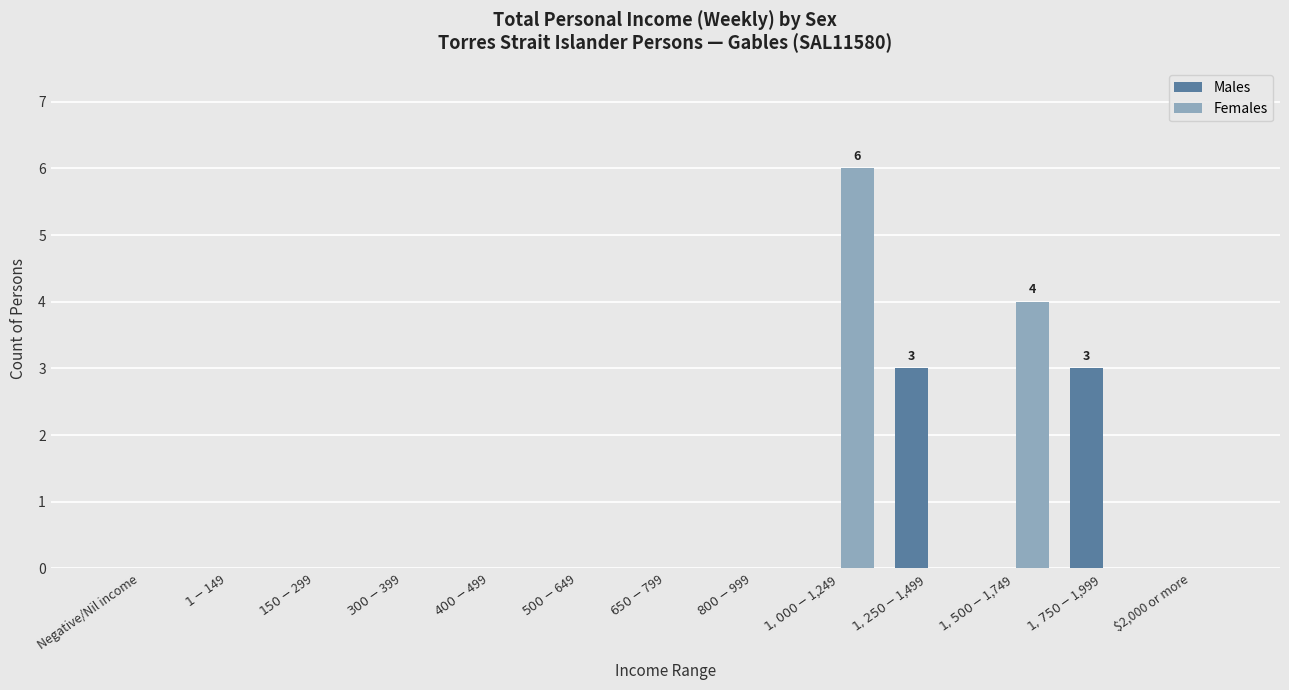

What is the maximum value for Males?

3